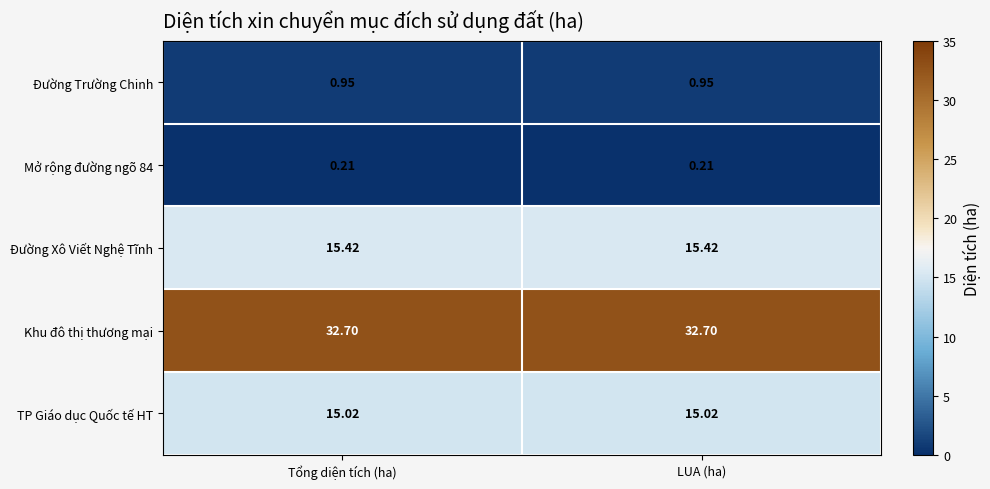

Which series has the largest total across all categories?

Khu đô thị thương mại